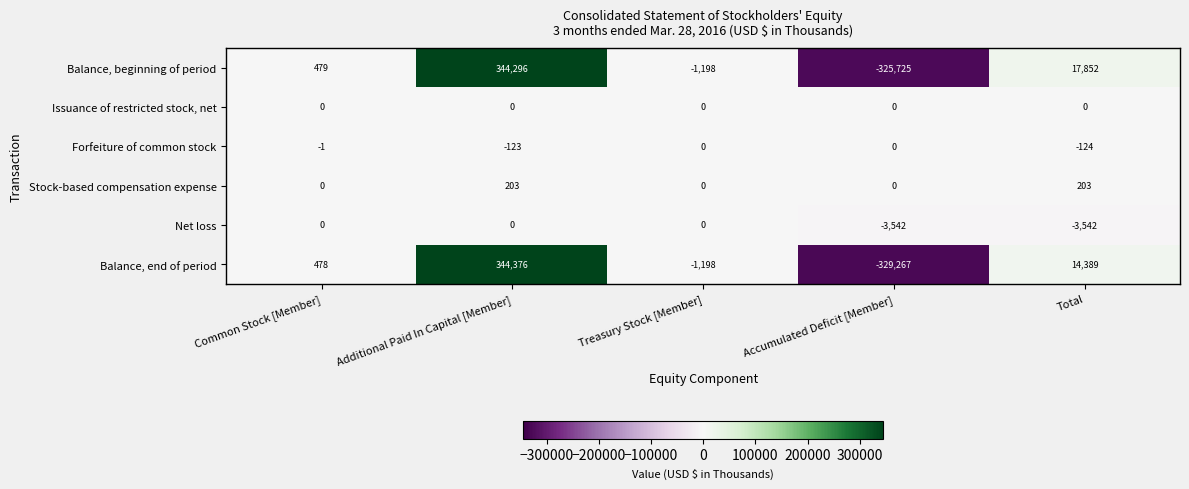

Is it true that Issuance of restricted stock, net equals 0 at Accumulated Deficit [Member]?

True